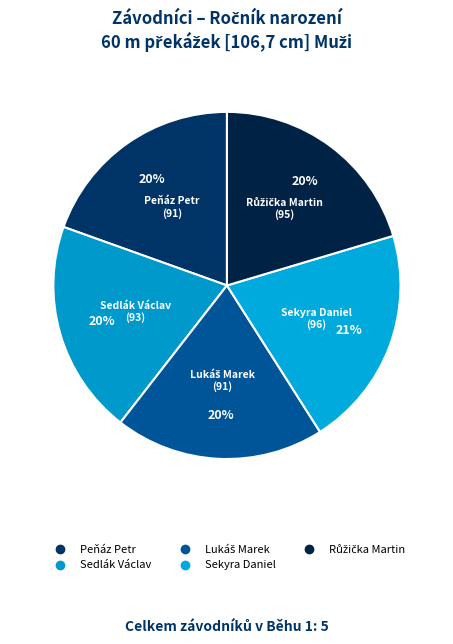

How many segments does this pie chart have?

5